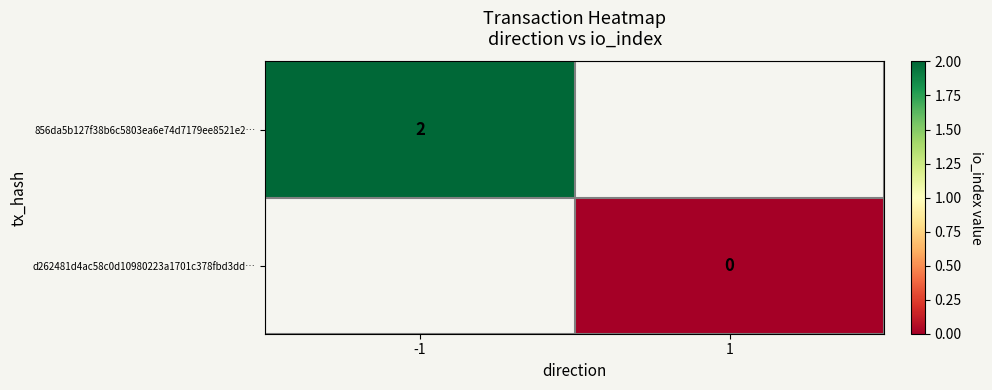

Which has a higher value, 1 or -1?

-1